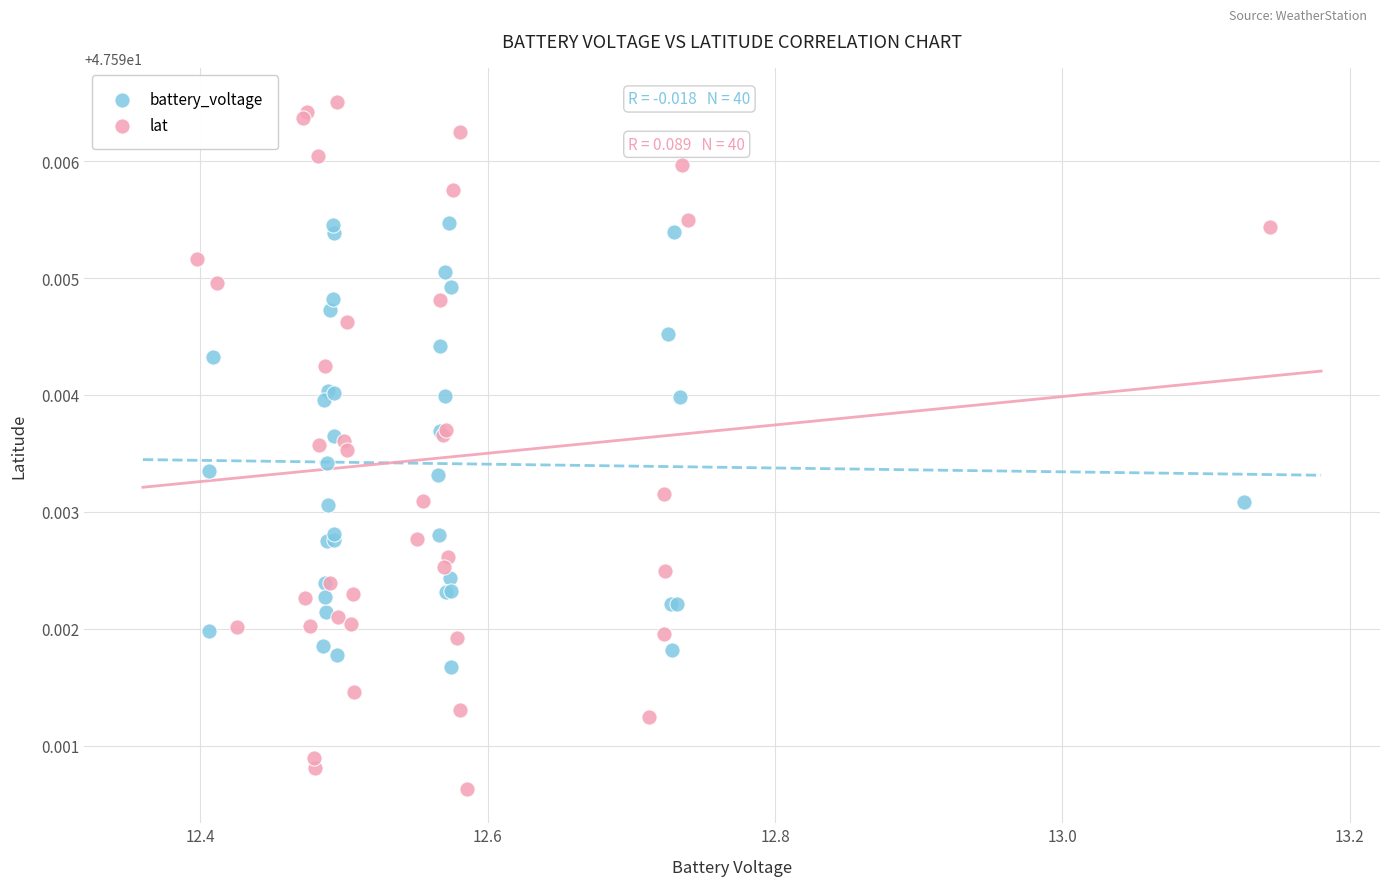

Which series reaches the maximum Y coordinate?

lat